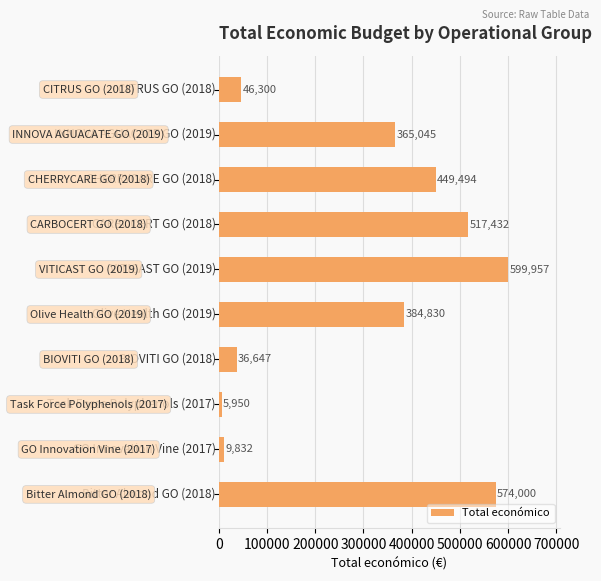

What is the smallest value displayed?

5950